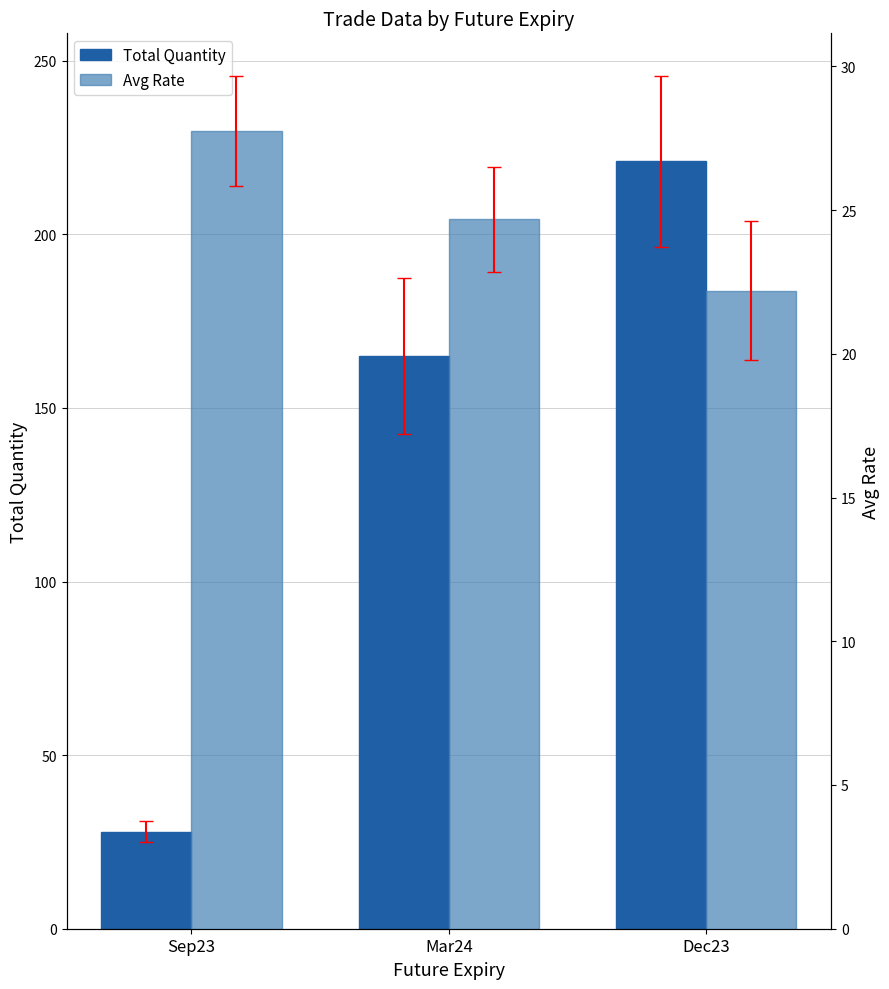

What are all the series names shown in the legend?

Total Quantity, Avg Rate